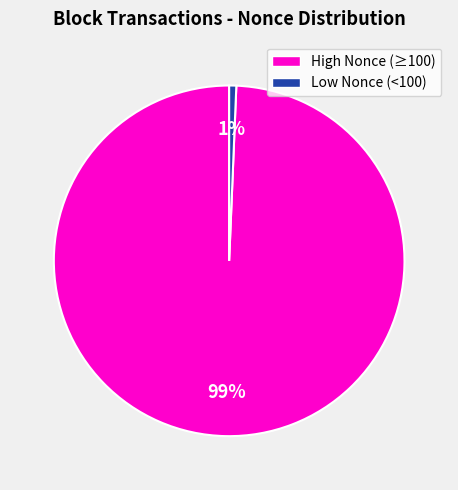

To the nearest percent, what is the average slice percentage?

50%